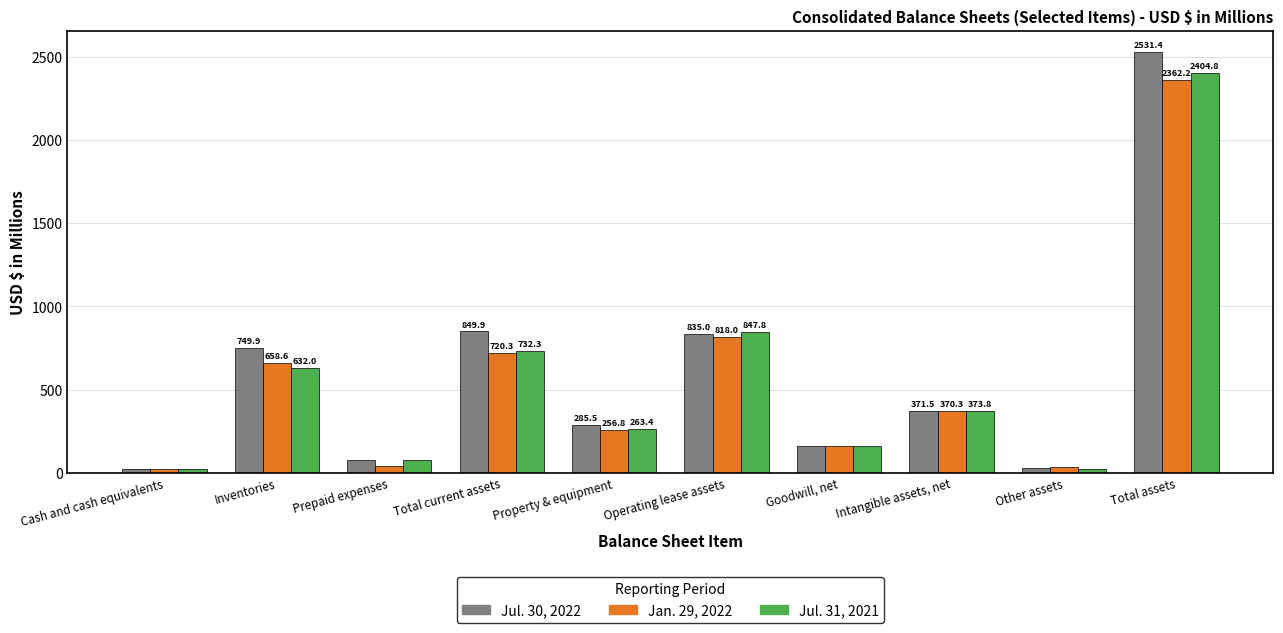

What is the label of the 1st bar from the right?

Total assets